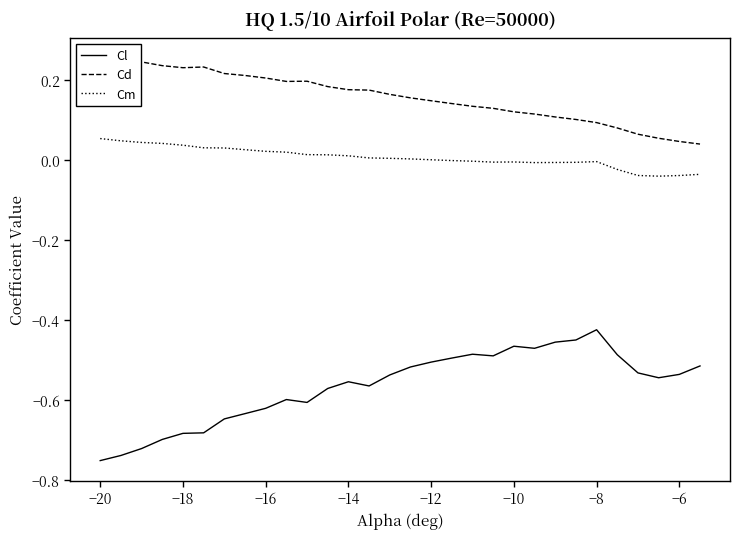

True or false: Cm and Cl cross at least once.

False